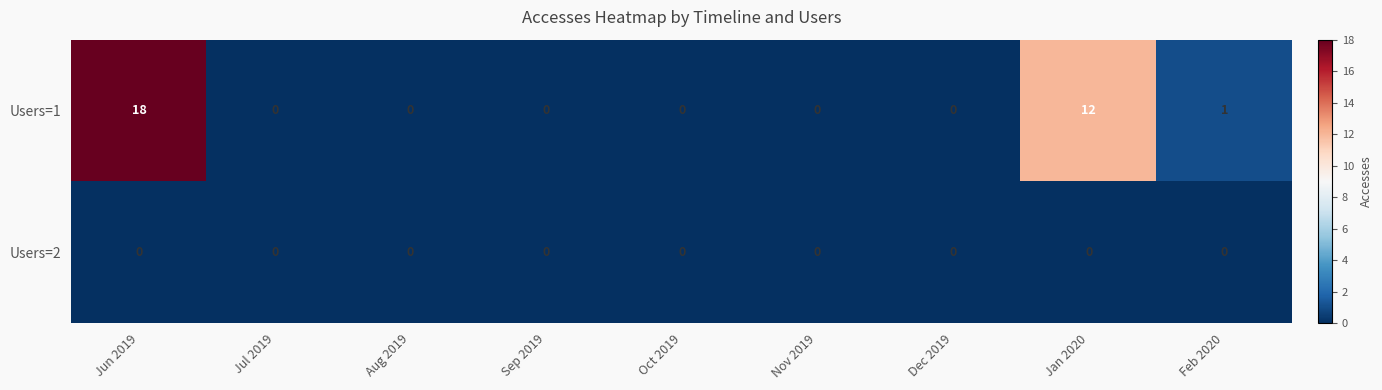

Count the number of categories in the chart.

9